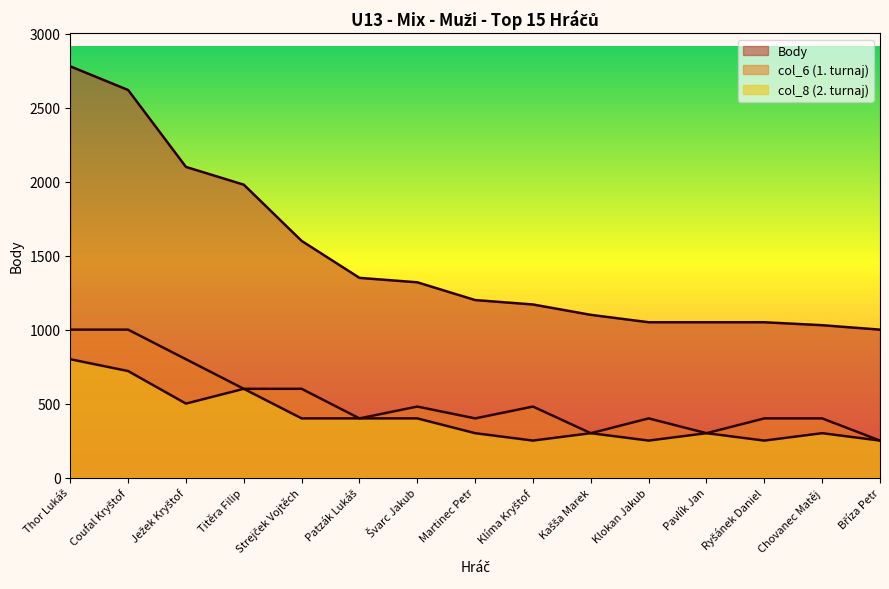

What is the label of the 6th point from the right?

Kašša Marek